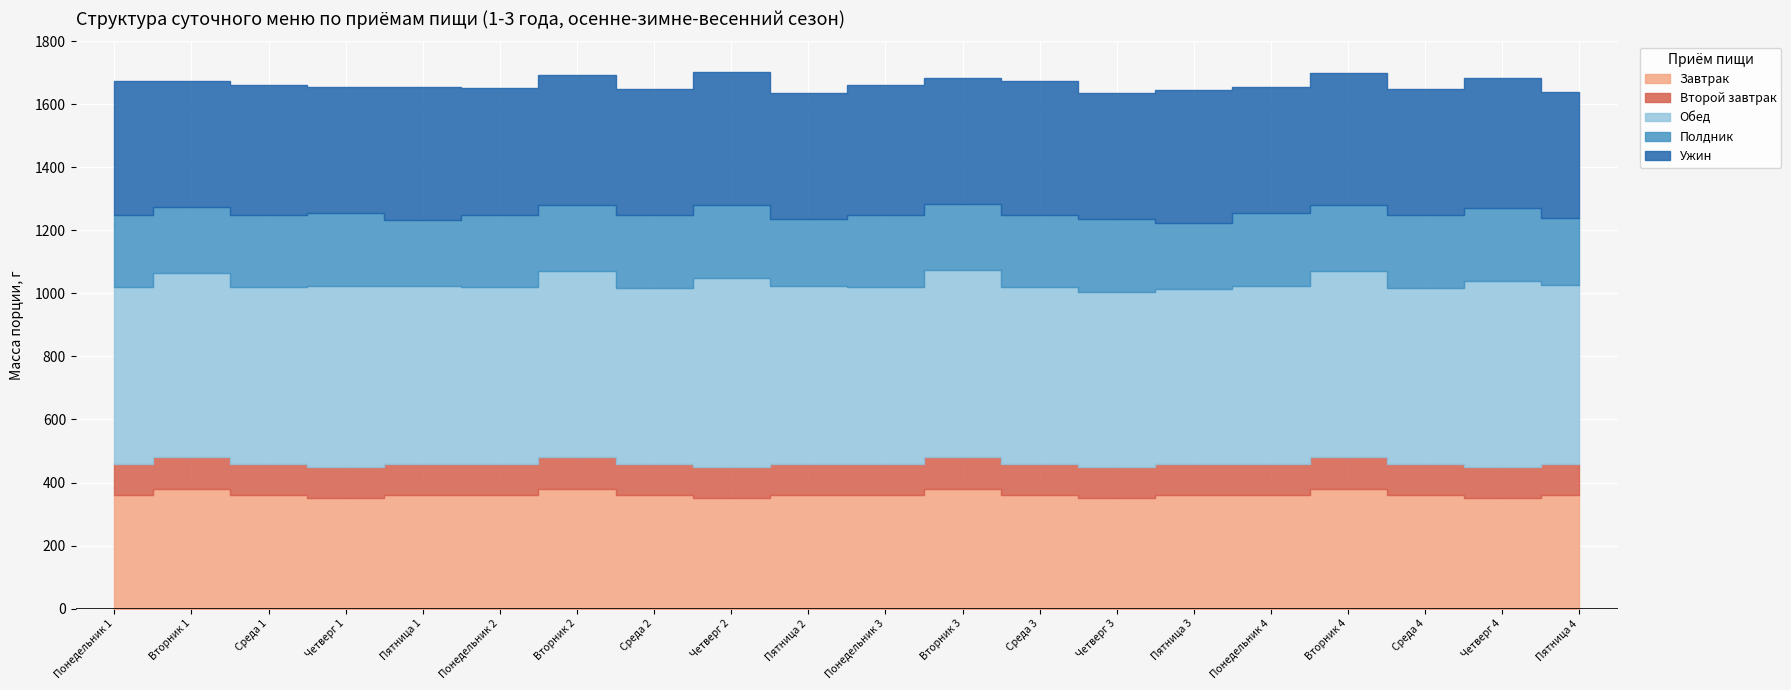

What are all the series names shown in the legend?

Завтрак, Второй завтрак, Обед, Полдник, Ужин